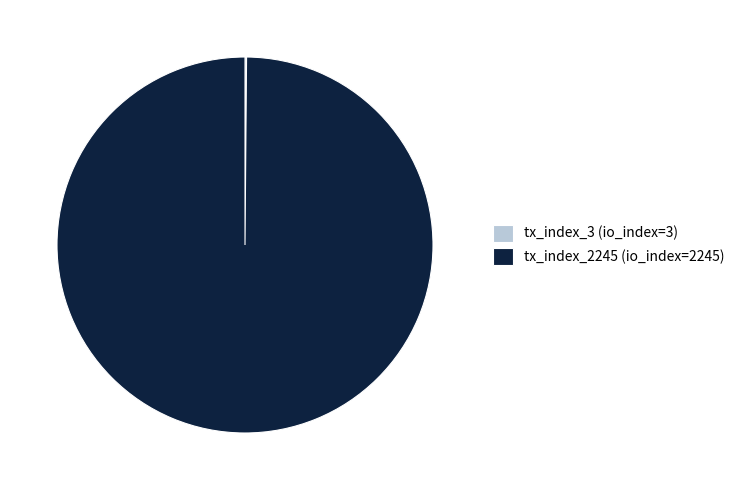

Does tx_index_2245 represent more than half of the total?

Yes